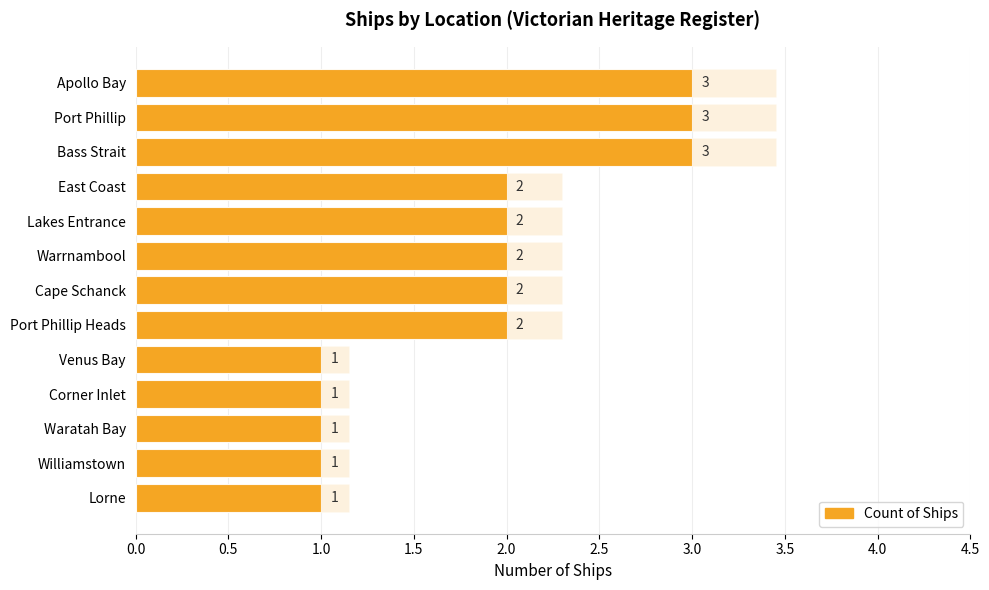

What is the greatest value displayed?

3